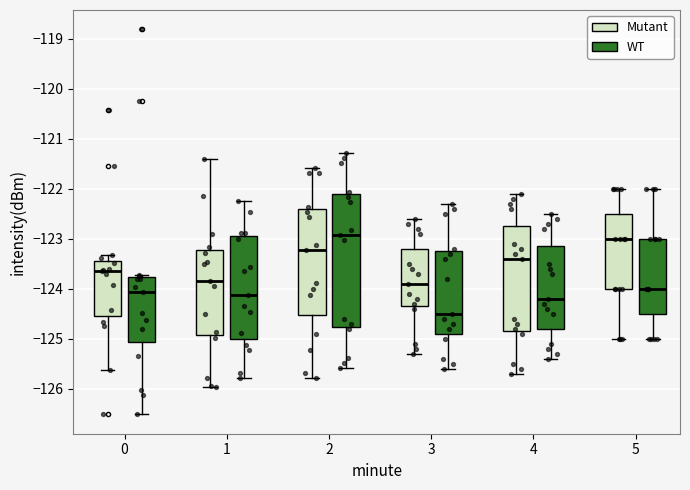

Where does the median line of the box for 4 (WT) sit on the y-axis? The values are not printed on the chart, so give them approximately, as read against the axis.

-124.2